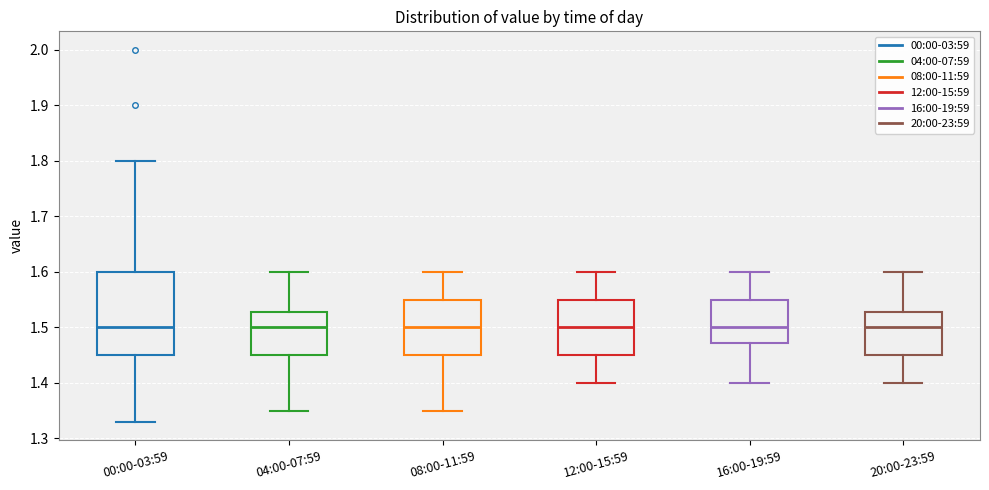

Where does the median line of the box for 04:00-07:59 sit on the y-axis? The values are not printed on the chart, so give them approximately, as read against the axis.

1.50